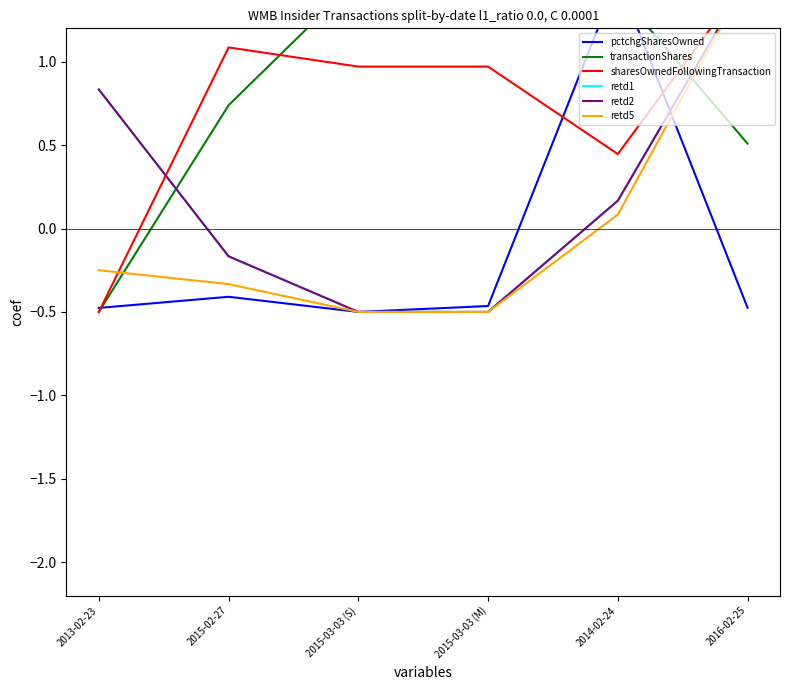

What is the difference between the maximum and minimum values in the retd1 series?

2.0